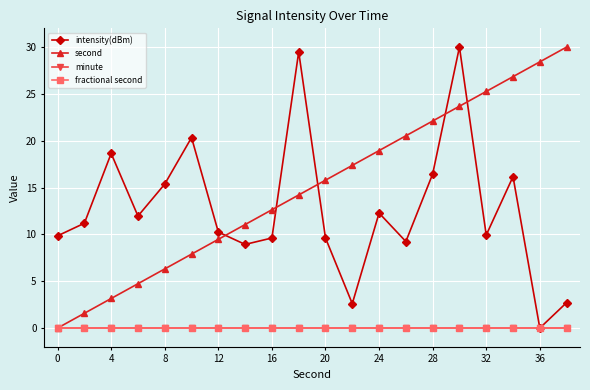

Does the chart have visible grid lines?

Yes